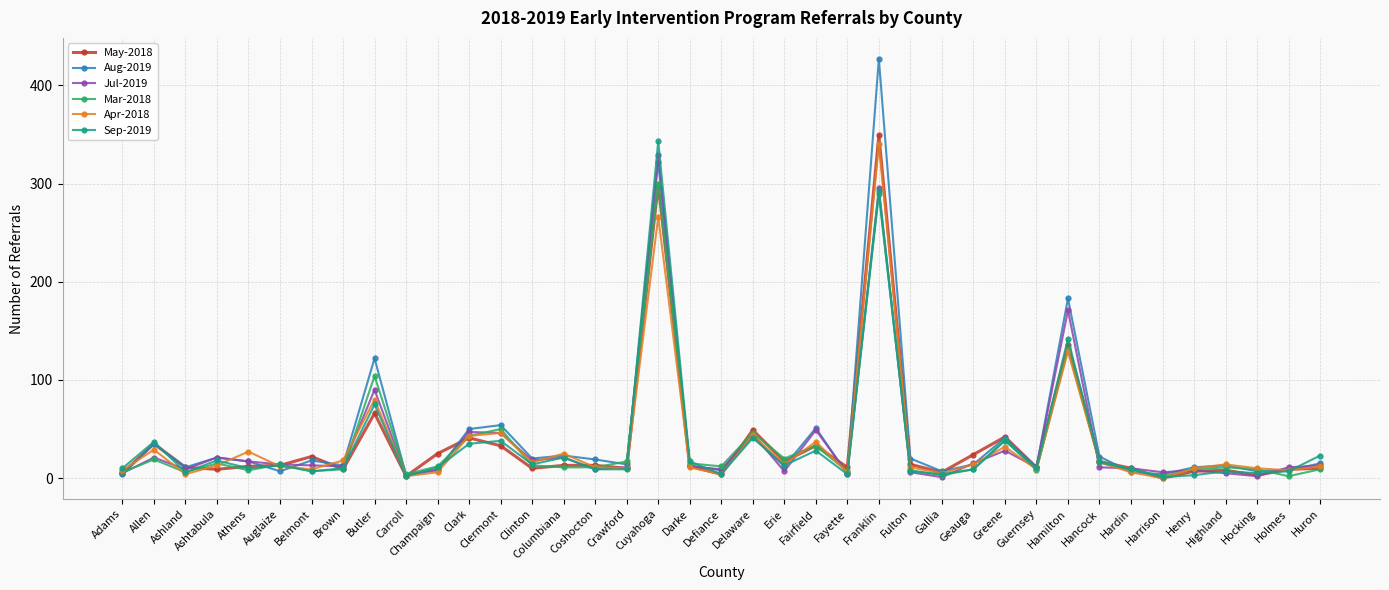

Where is the first local minimum for Jul-2019?

Ashland